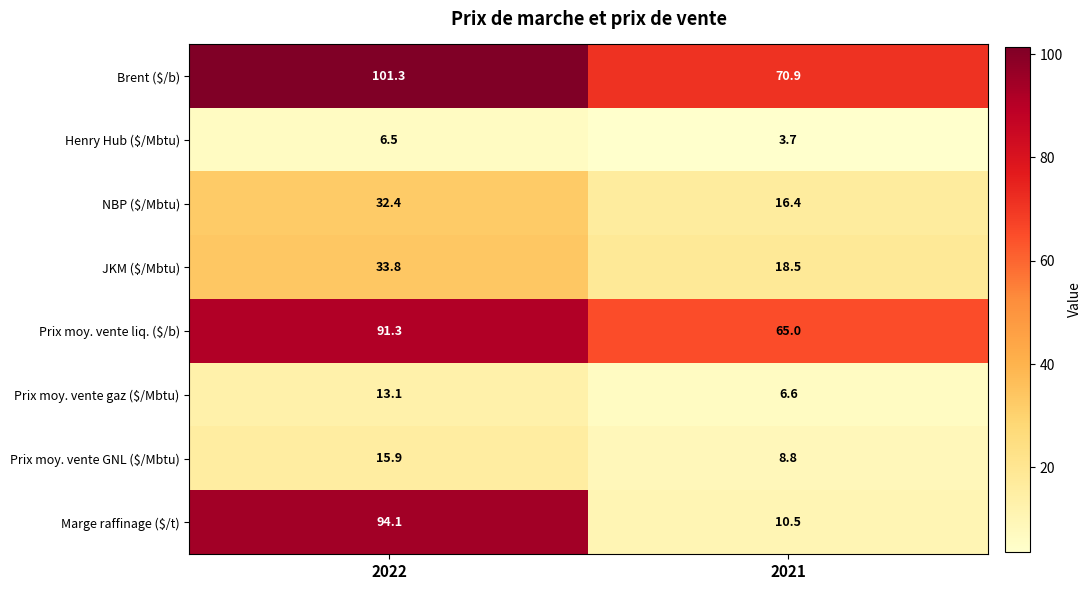

What is the spread (max minus min) of values at 2022?

94.8